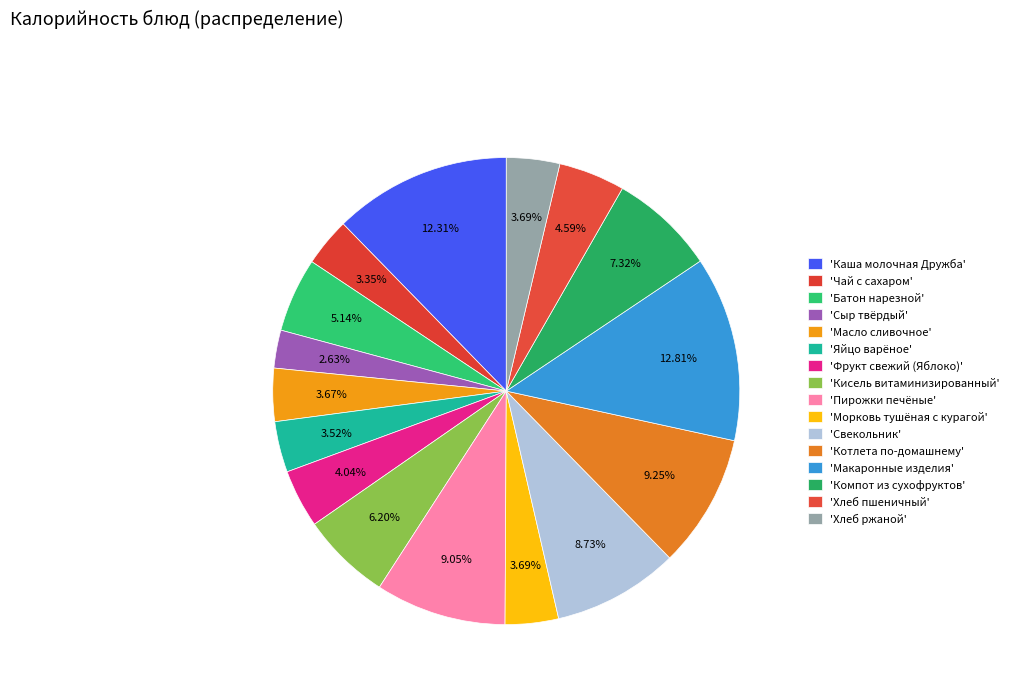

How many segments does this pie chart have?

16